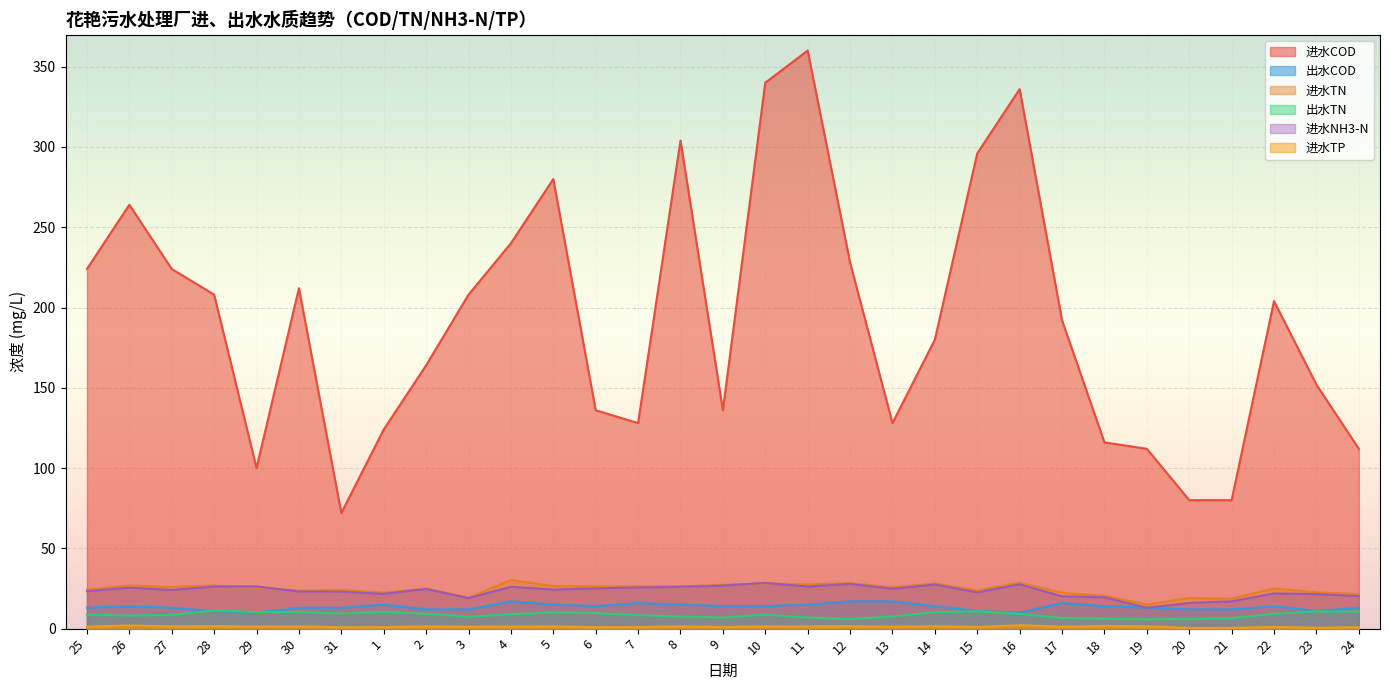

Reading left to right, extract all data points from this chart.

进水COD: 224.0	264.0	224.0	208.0	100.0	212.0	72.0	124.0	164.0	208.0	240.0	280.0	136.0	128.0	304.0	136.0	340.0	360.0	228.0	128.0	180.0	296.0	336.0	192.0	116.0	112.0	80.0	80.0	204.0	152.0	112.0
出水COD: 13.0	14.0	13.0	11.0	10.0	13.0	13.0	15.0	12.0	12.0	17.0	15.0	14.0	16.0	15.0	14.0	14.0	15.0	17.0	17.0	14.0	11.0	10.0	16.0	14.0	13.0	12.0	12.0	14.0	11.0	13.0
进水TN: 24.2	26.9	25.9	26.9	25.5	23.8	24.1	22.4	25.1	19.3	30.3	26.5	26.3	26.3	26.3	27.3	28.2	27.6	28.3	25.8	28.1	23.8	28.6	22.3	20.4	15.0	19.1	18.6	25.1	22.6	21.6
出水TN: 8.7	8.1	8.5	11.3	10.3	10.4	9.4	10.4	9.3	7.4	8.9	10.1	9.7	8.4	7.5	6.9	8.7	6.9	5.9	7.6	10.2	10.8	9.2	6.6	6.2	5.8	6.0	6.5	9.2	10.7	10.6
进水NH3-N: 23.3	25.5	24.1	26.2	26.3	23.1	23.0	21.7	24.7	19.0	26.1	24.3	25.1	25.6	26.1	26.8	28.5	26.2	27.9	24.8	27.5	22.6	27.6	20.1	19.5	13.0	16.0	17.0	21.9	21.5	20.3
进水TP: 1.2	2.0	1.4	1.5	1.3	1.4	0.8	0.9	1.4	1.1	1.2	1.4	0.9	0.9	1.4	1.1	1.3	1.4	1.5	1.2	1.5	1.0	2.1	1.2	1.6	1.4	0.4	0.5	1.1	0.6	0.9